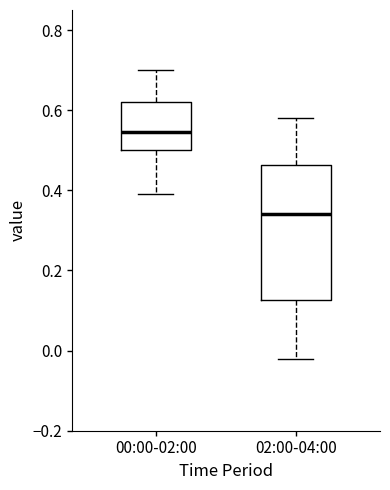

Where does the median line of the box for 00:00-02:00 sit on the y-axis? The values are not printed on the chart, so give them approximately, as read against the axis.

0.54